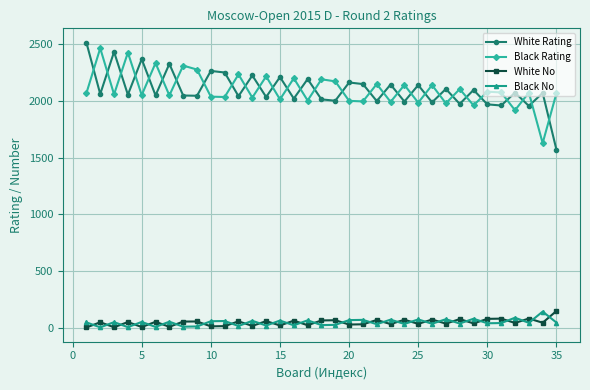

True or false: Black No and Black Rating intersect in this chart.

False